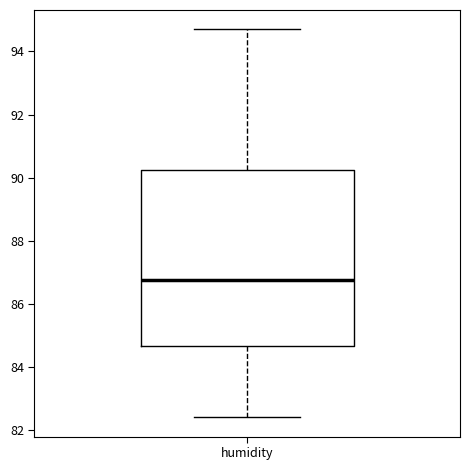

Transcribe this box plot: give where the median line is, the range the box spans, and where the two whiskers end, as read against the y-axis. The values are not printed on the chart, so give them approximately, as read against the axis.

median 86.8, box 84.6 to 90.2, whiskers 82.4 to 94.8